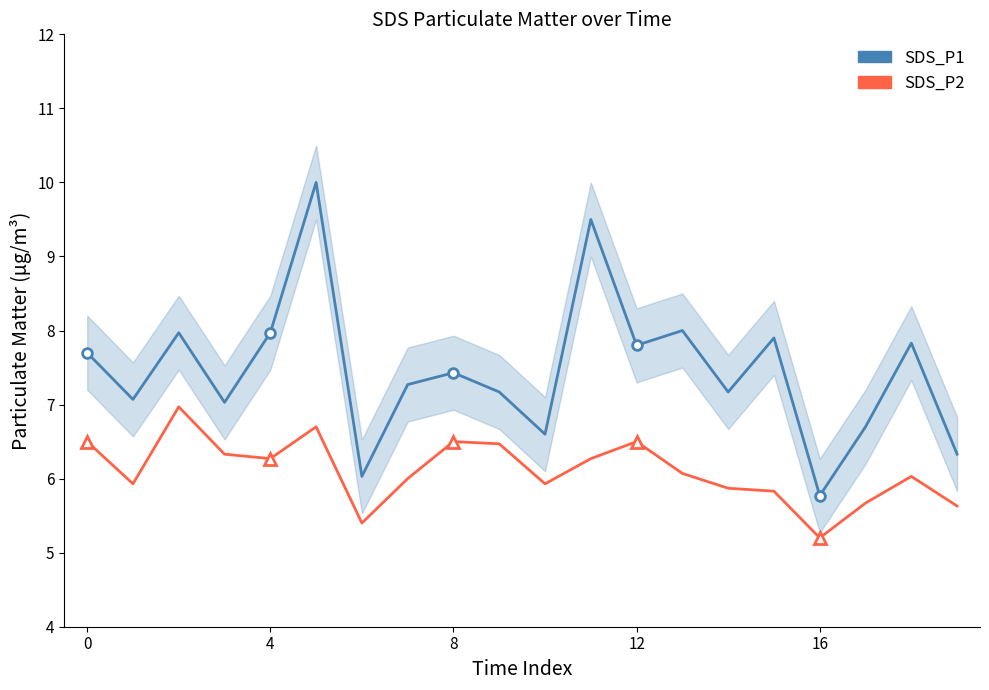

Is the value of SDS_P2 at 16 greater than the value of SDS_P1 at 4?

No